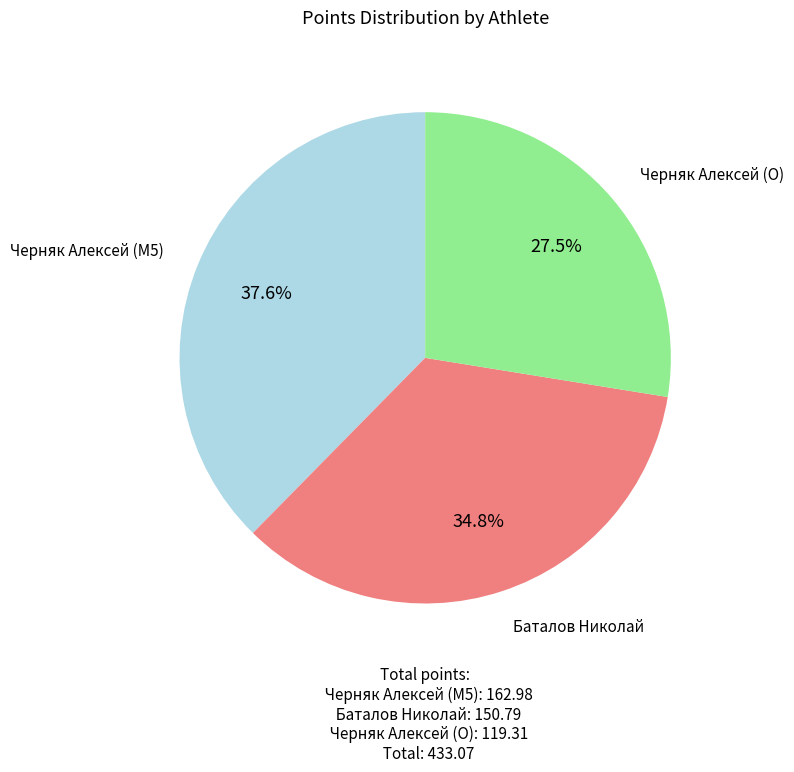

Is there any slice that represents more than half of the pie?

No